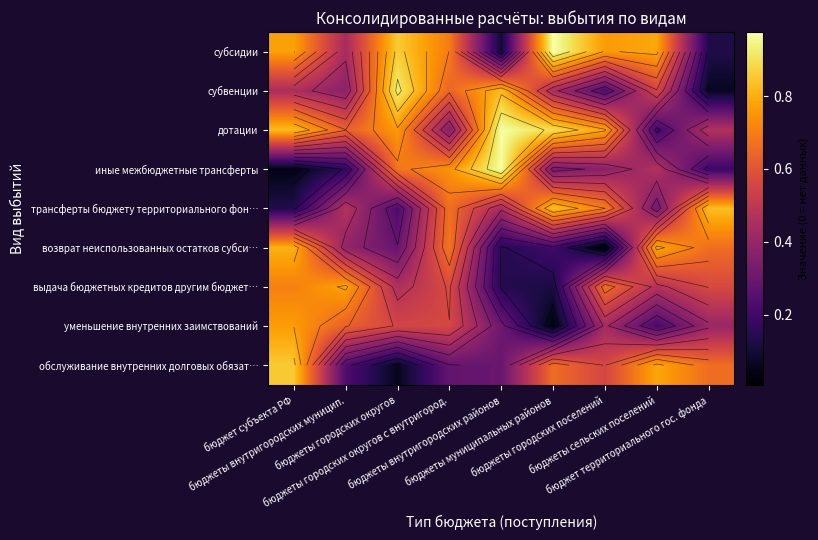

True or false: субсидии has a value of 0.4 at бюджеты городских округов с внутригород..

False